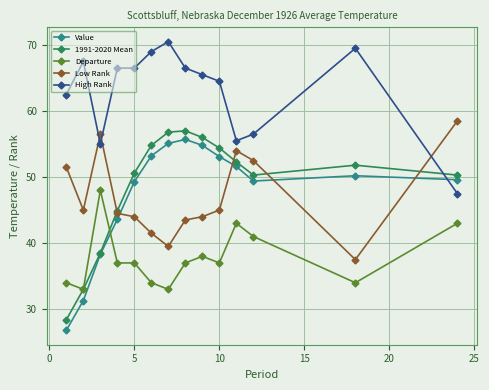

True or false: Low Rank and Value intersect in this chart.

True